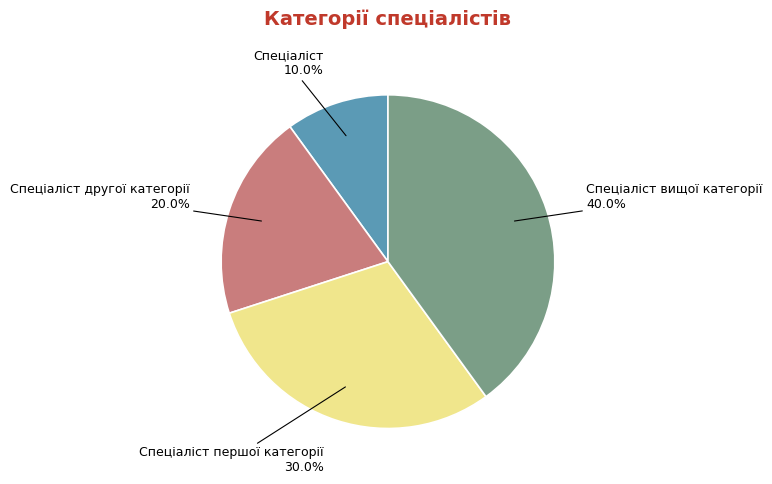

Which category has the biggest portion of the pie?

Спеціаліст вищої категорії